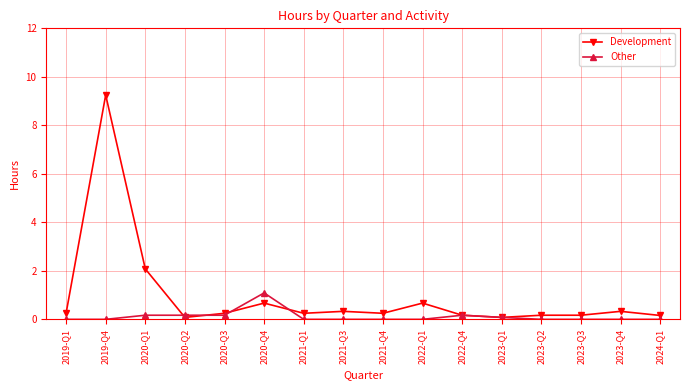

Which series ends up on top after the final intersection of Other and Development?

Development